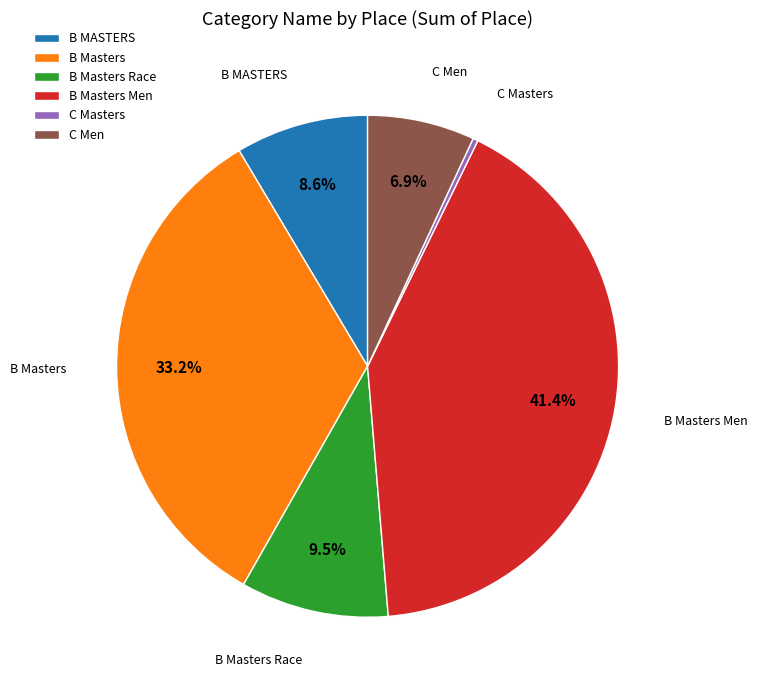

Is there a majority slice in this chart?

No